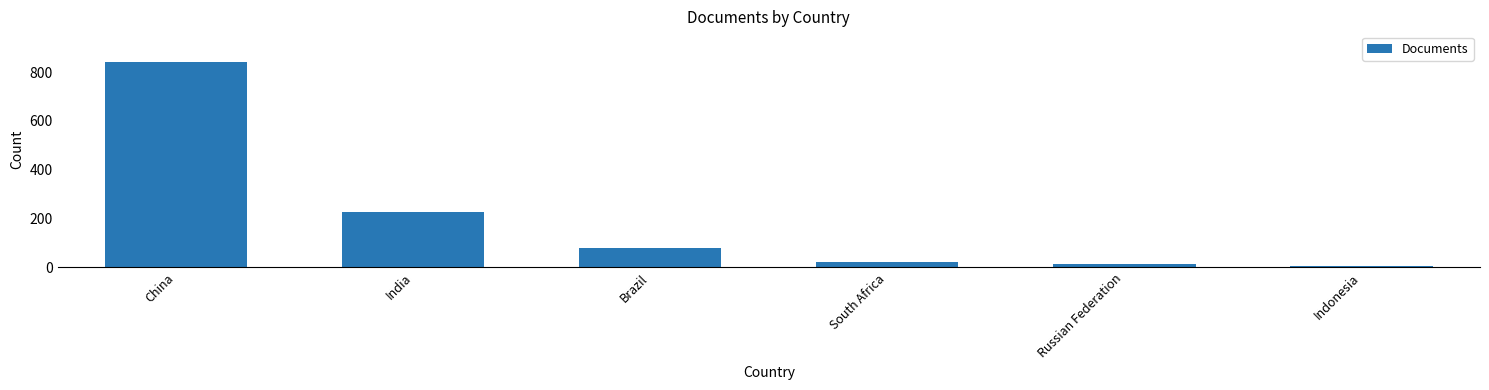

What is the difference between the maximum and second lowest values?

825